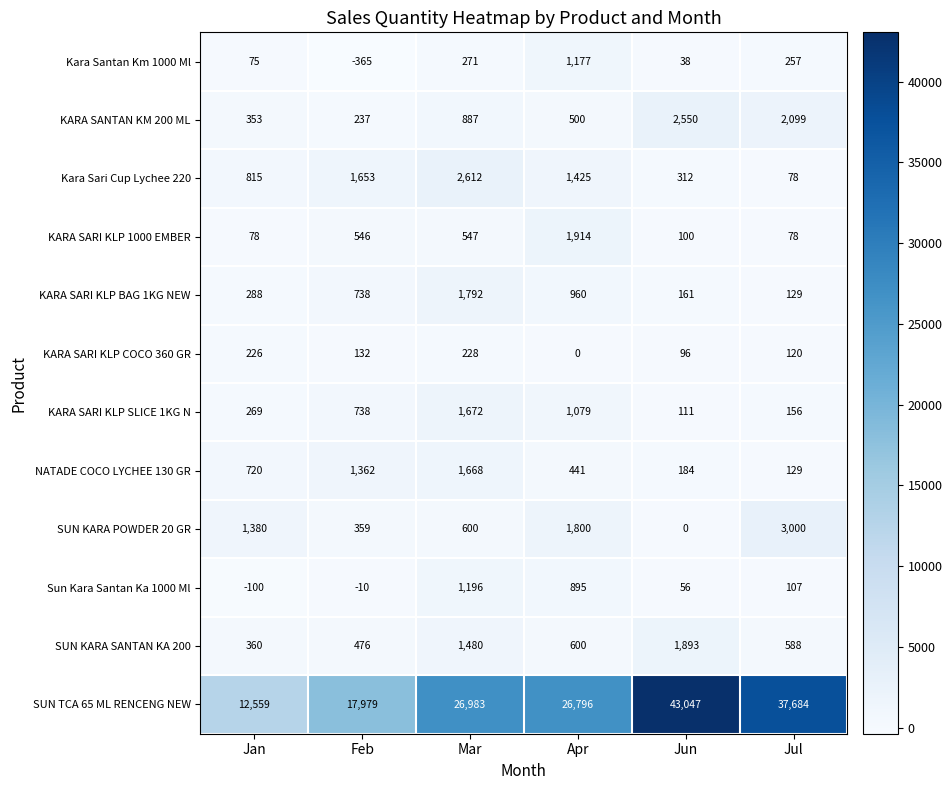

What is the difference between the second highest and second lowest values in the SUN KARA SANTAN KA 200 series?

1004